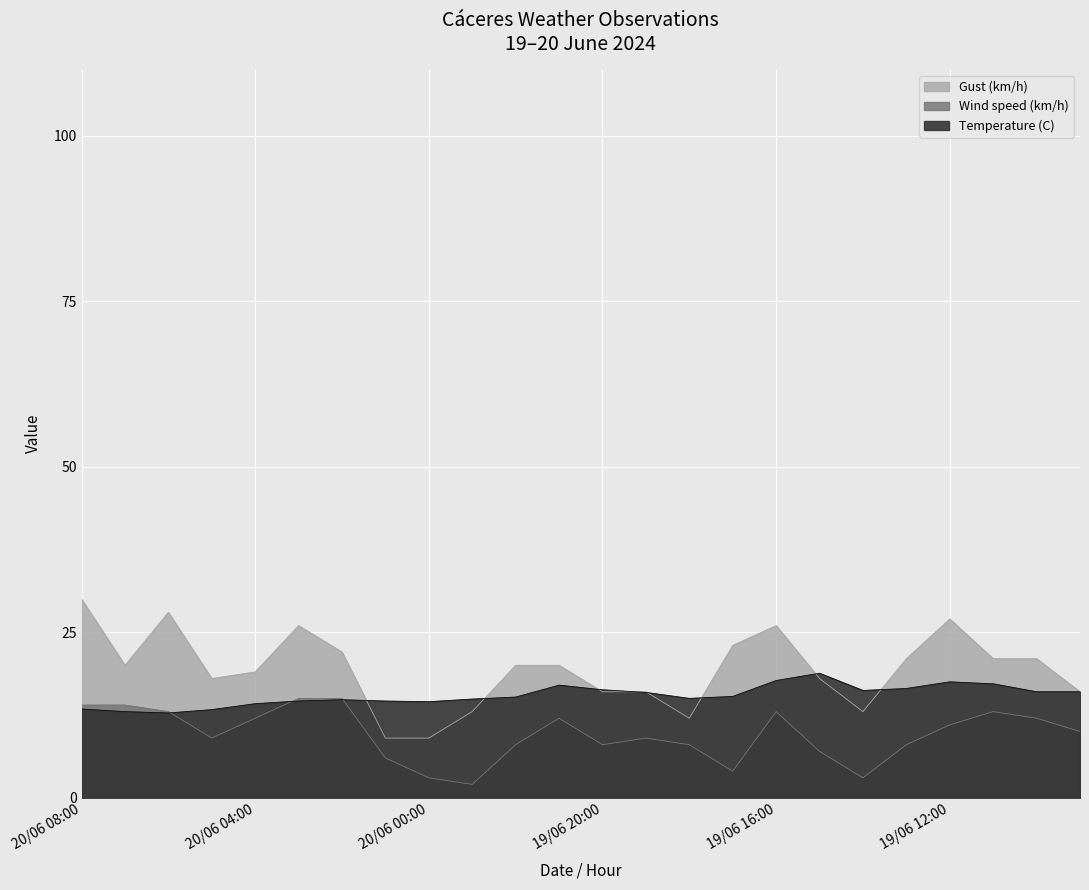

Rank the series by their average value, from lowest to highest.

Wind speed (km/h), Temperature (C), Gust (km/h)